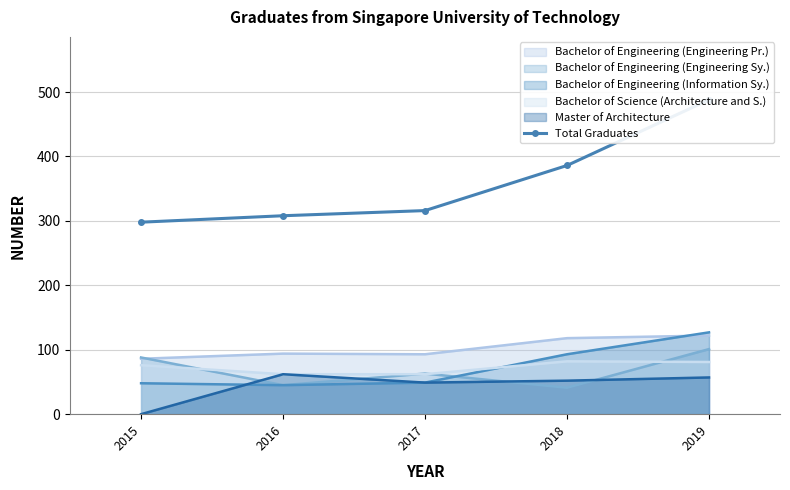

Between 2016 and 2015, which is larger?

2016